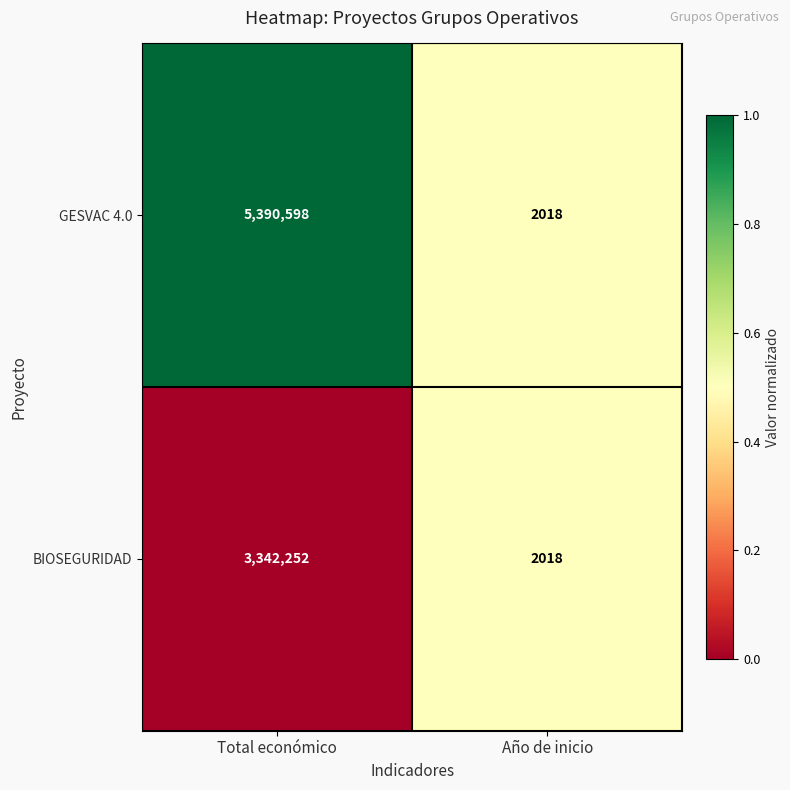

The value of GESVAC 4.0 at Total económico is 8981379. True or false?

False